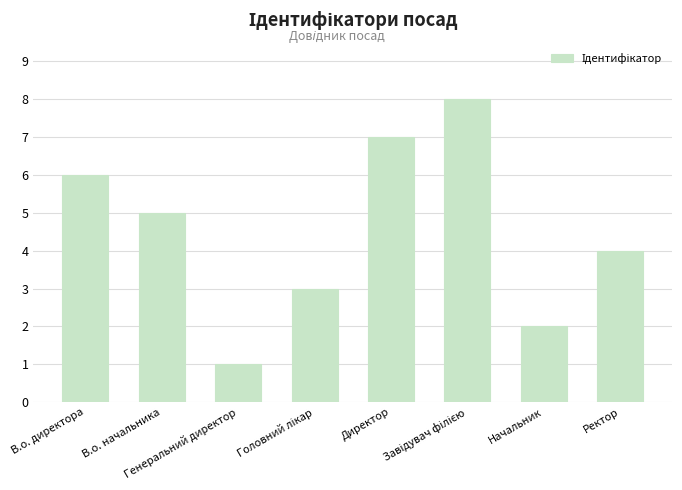

Approximately how many times larger is the value at В.о. начальника compared to Директор?

0.7